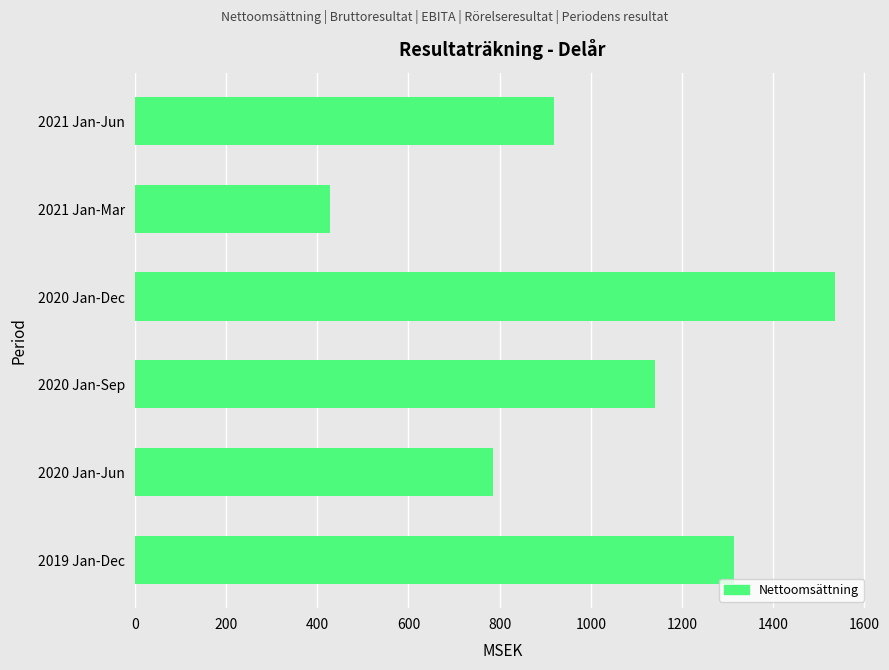

Which label corresponds to the smallest value in the chart?

2021 Jan-Mar